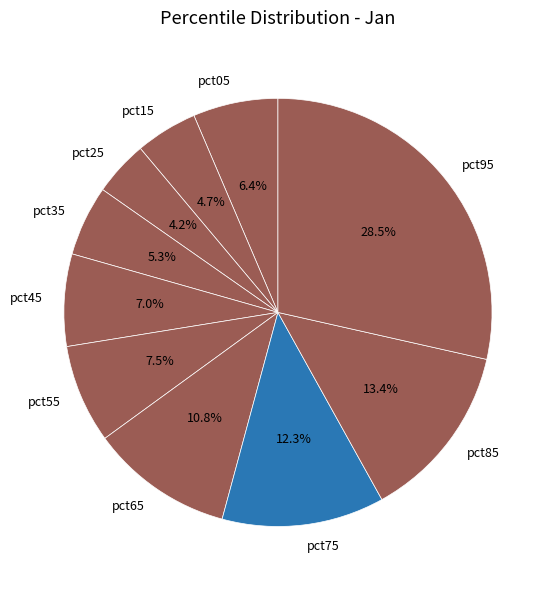

Is there any slice that represents more than half of the pie?

No